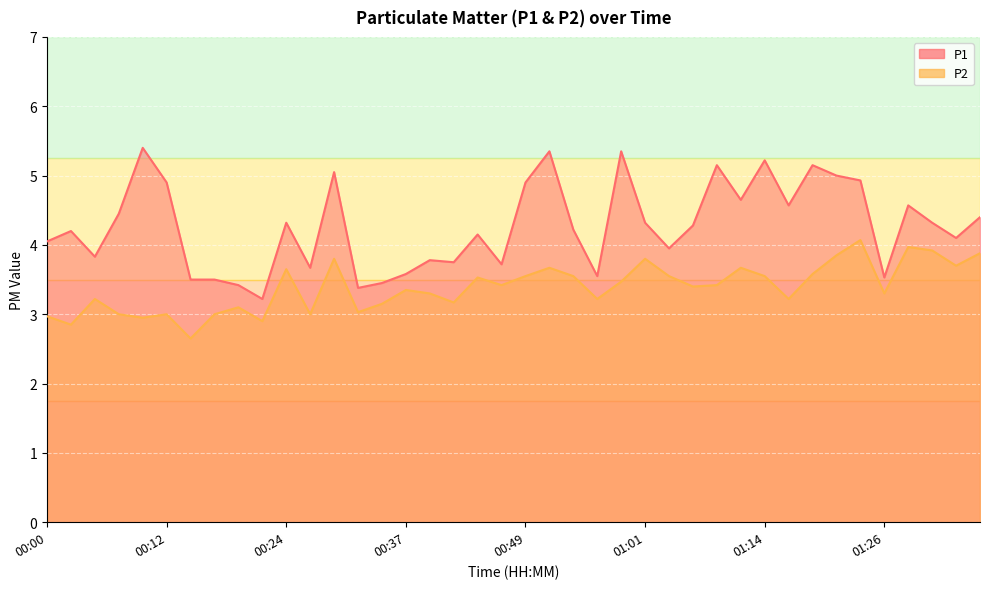

What is the lowest value of the P1 series?

3.2